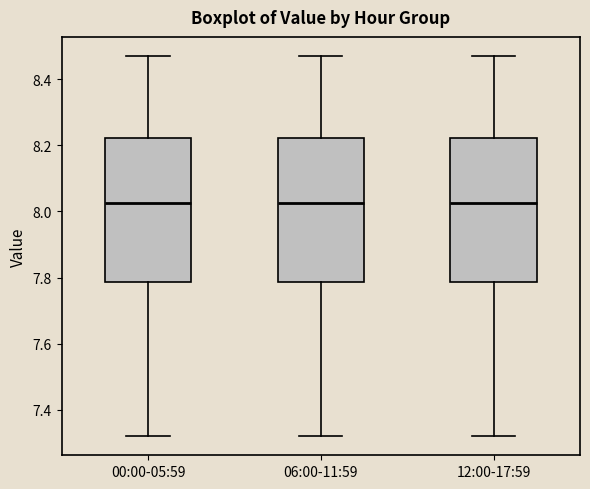

Where is the upper edge of the box for 06:00-11:59 on the y-axis? The values are not printed on the chart, so give them approximately, as read against the axis.

8.22